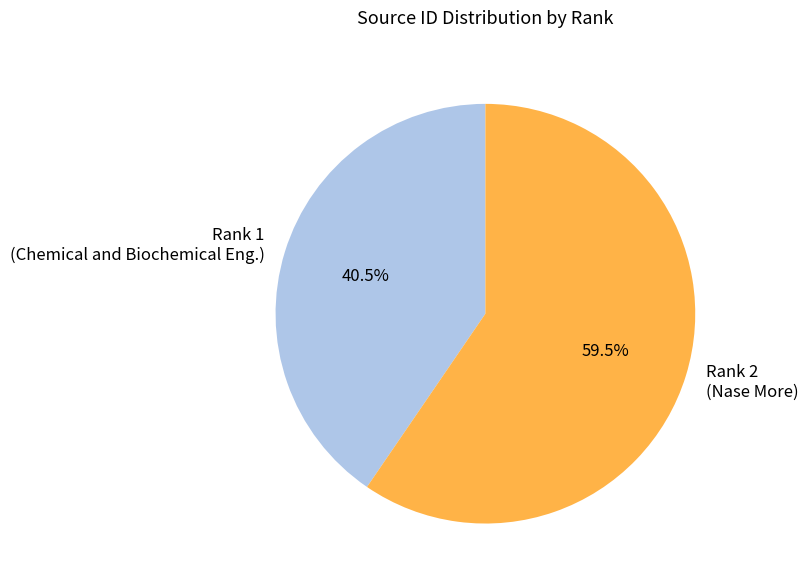

Approximately how many times larger is the value at Rank 1 (Chemical and Biochemical Eng.) compared to Rank 2 (Nase More)?

0.7